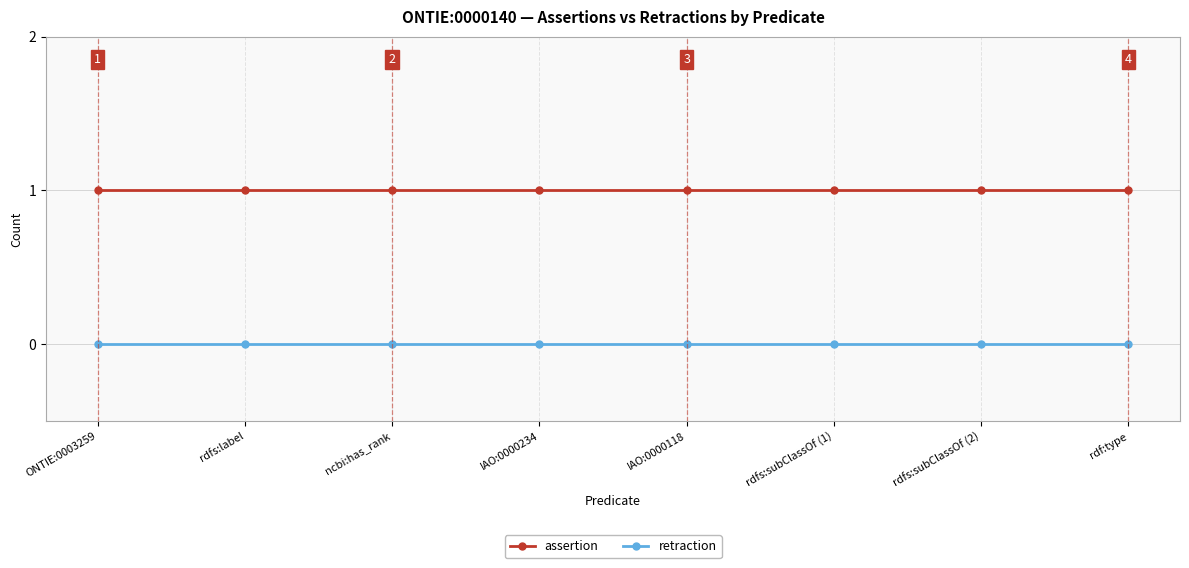

List the series in order of their overall mean, lowest first.

retraction, assertion